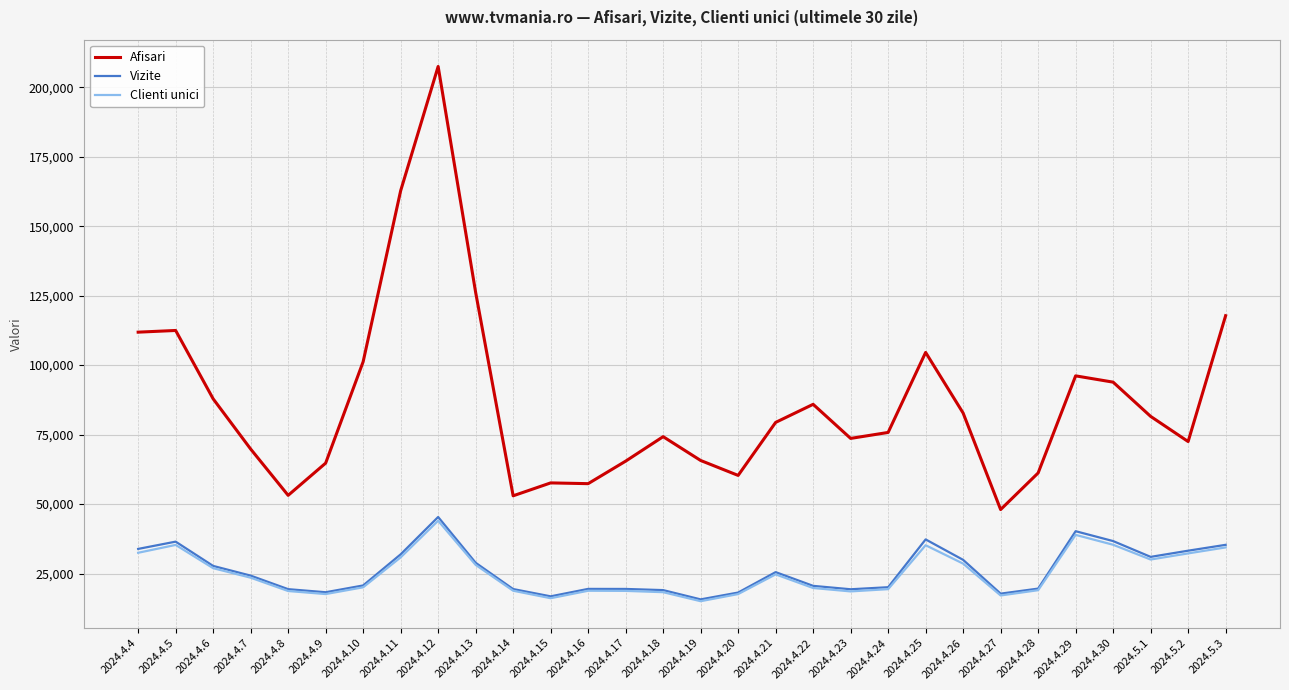

Which series has the largest total across all categories?

Afisari